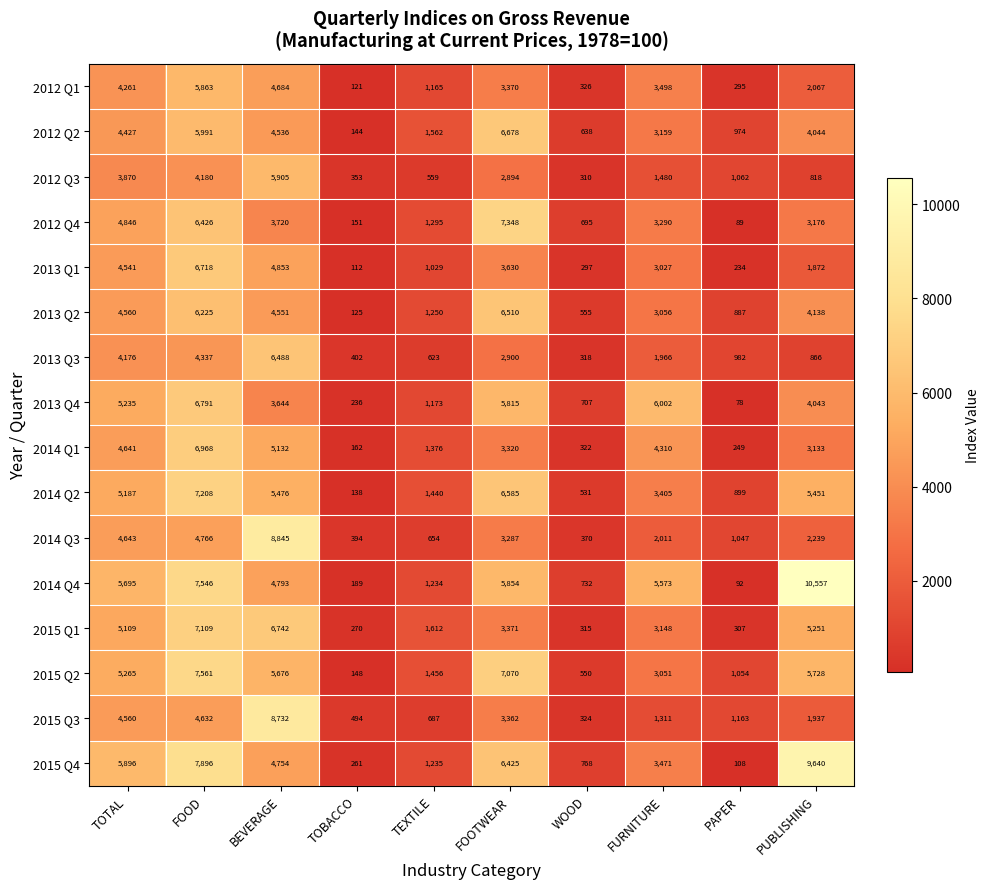

The value of 2014 Q3 at TOTAL is 4643. True or false?

True